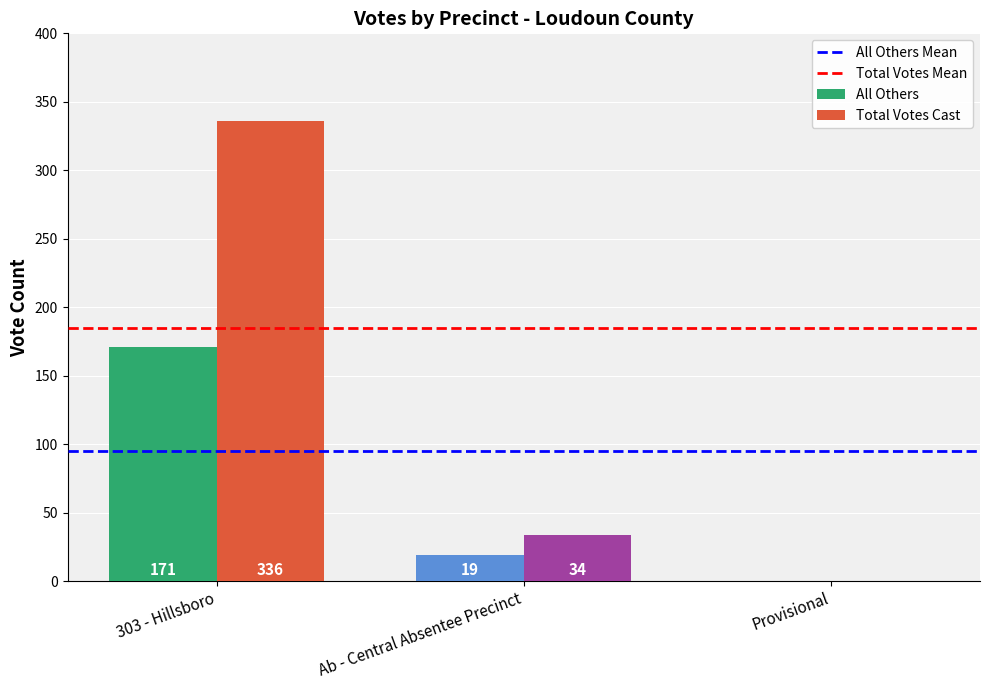

Which label corresponds to the largest value in the chart?

303 - Hillsboro